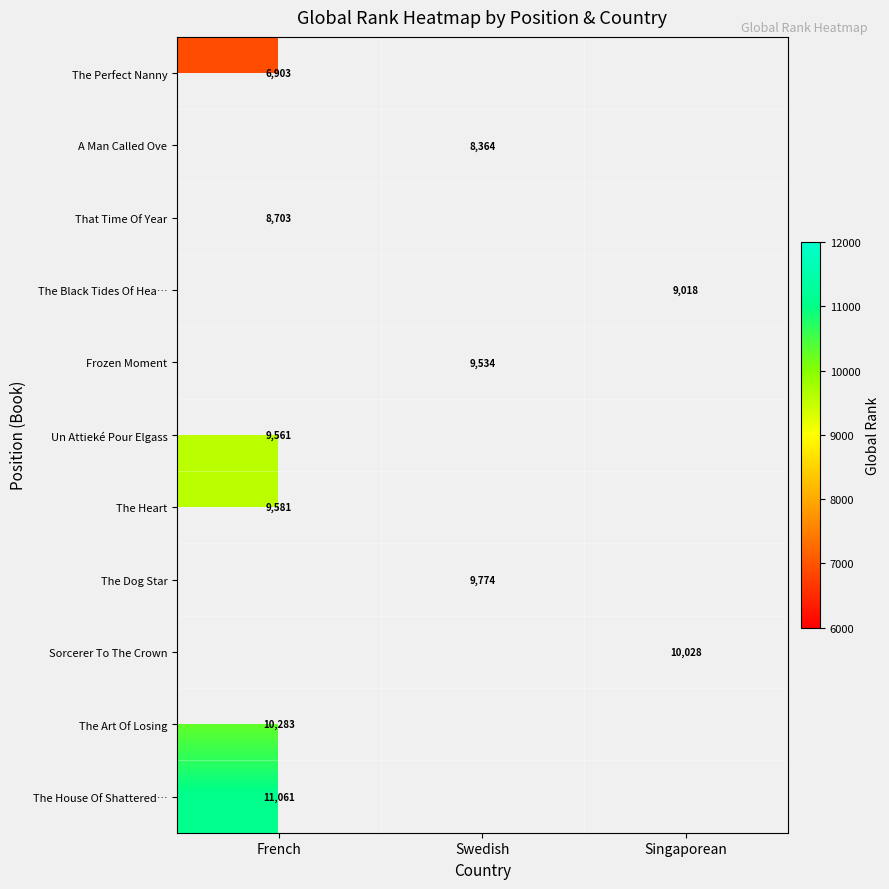

At how many categories does at least one series exceed 6921?

3